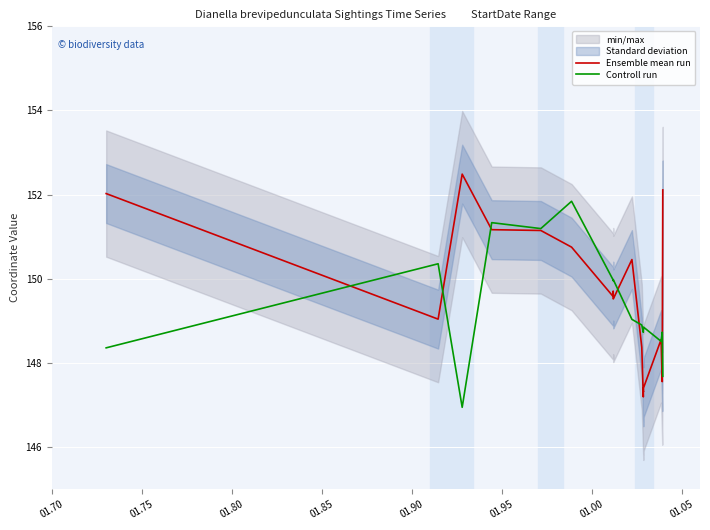

Does the chart display data point markers on the line(s)?

No